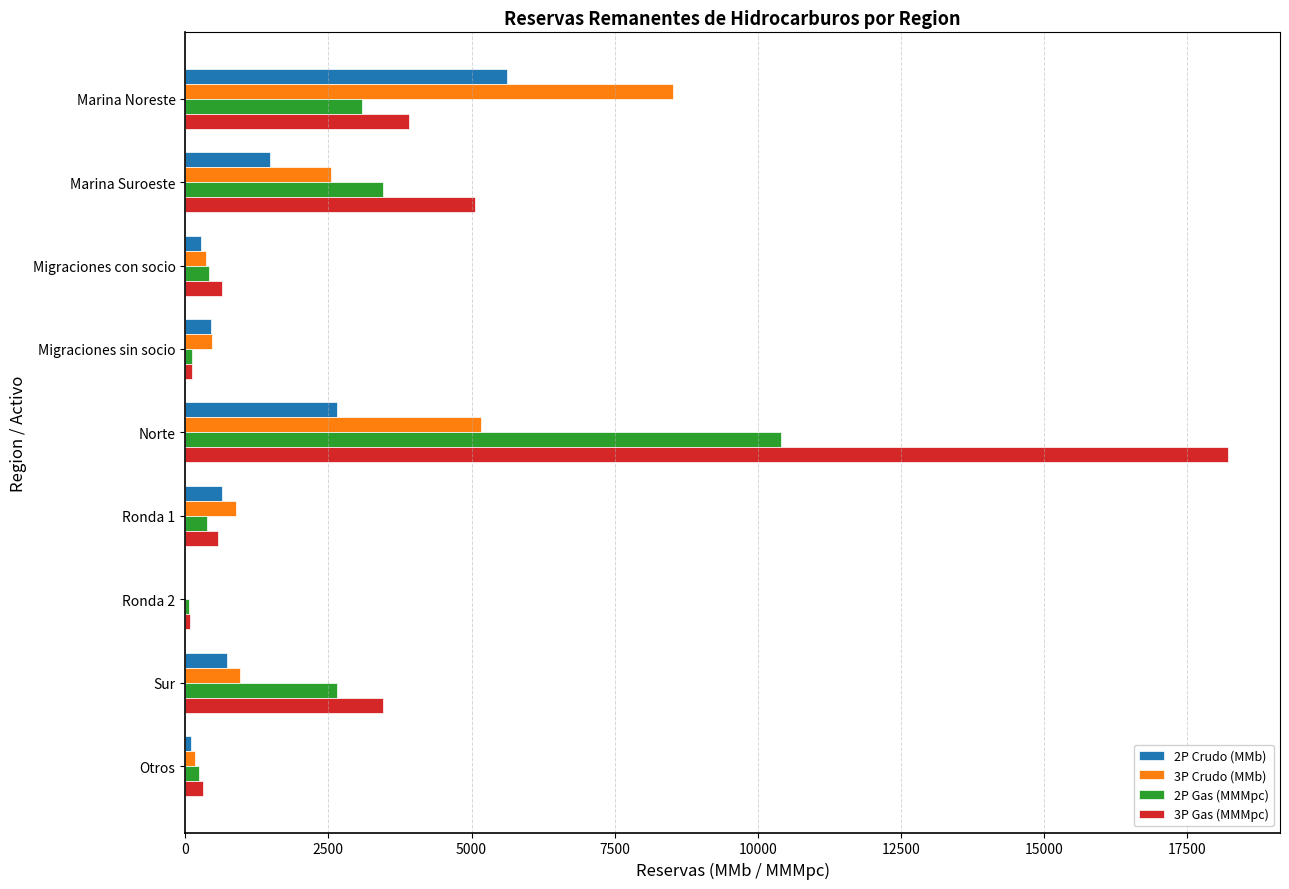

What is the average value of the 3P Crudo (MMb) series?

2116.3